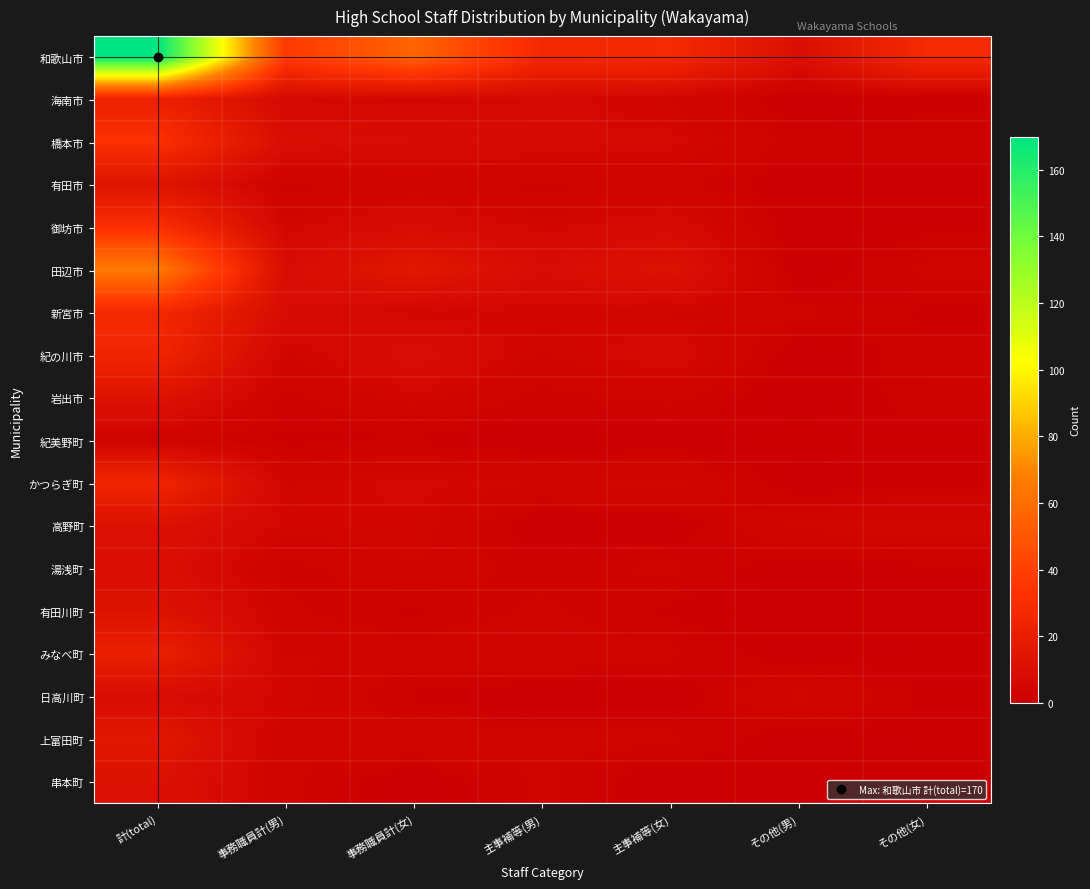

Which series has the largest total across all categories?

和歌山市